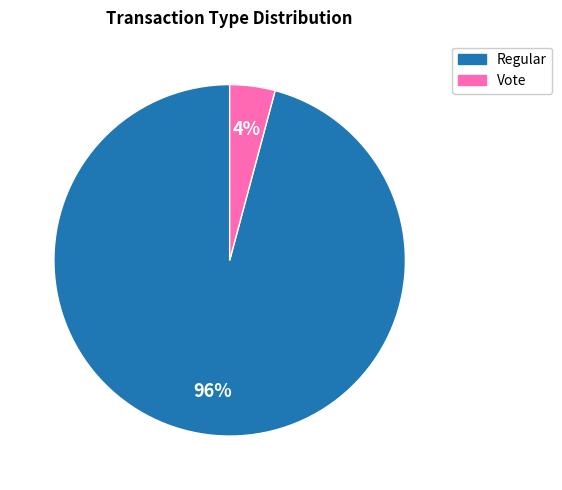

How many segments does this pie chart have?

2